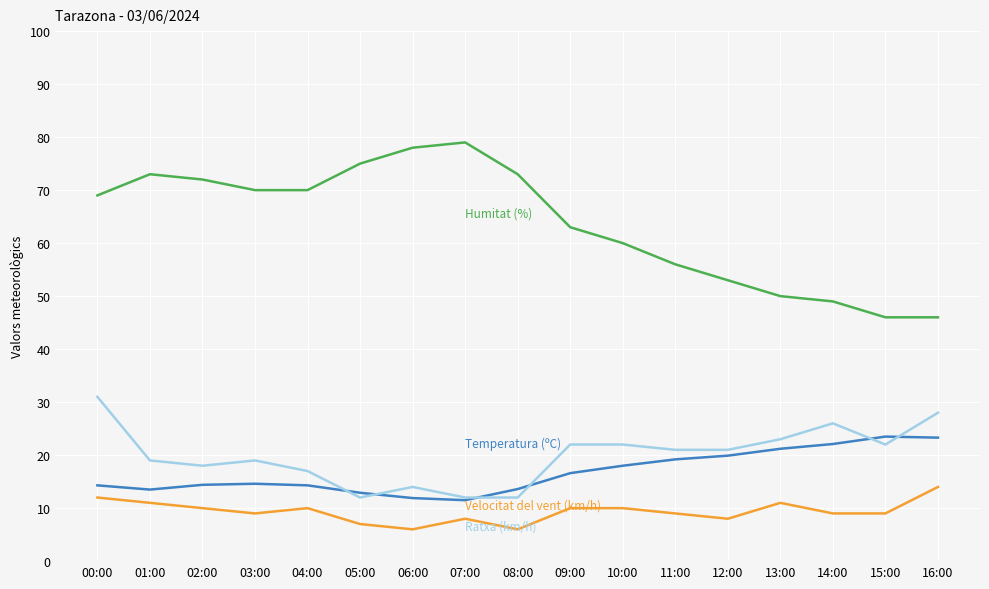

What is the spread (max minus min) of values at 12:00?

45.0